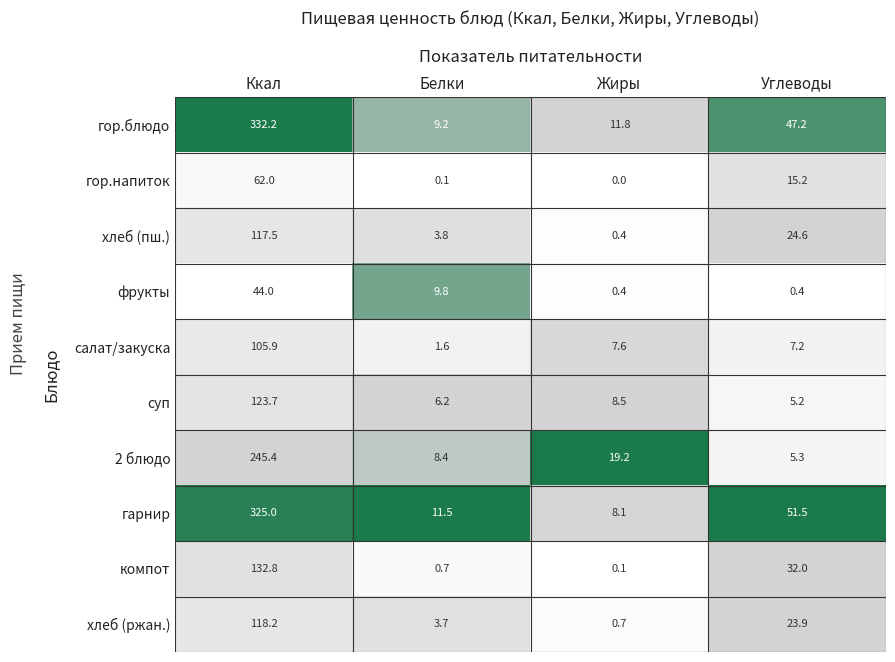

What is the difference between the maximum and minimum values in the гарнир series?

316.9